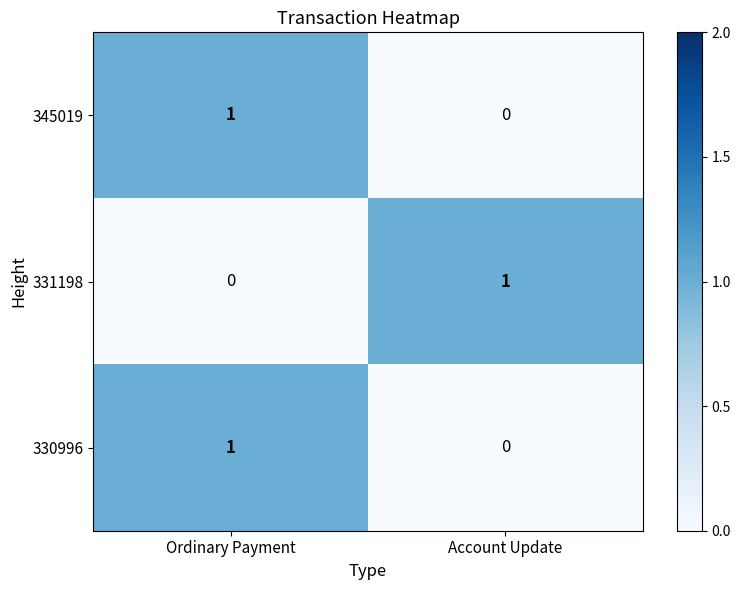

Count the number of data series in this chart.

3